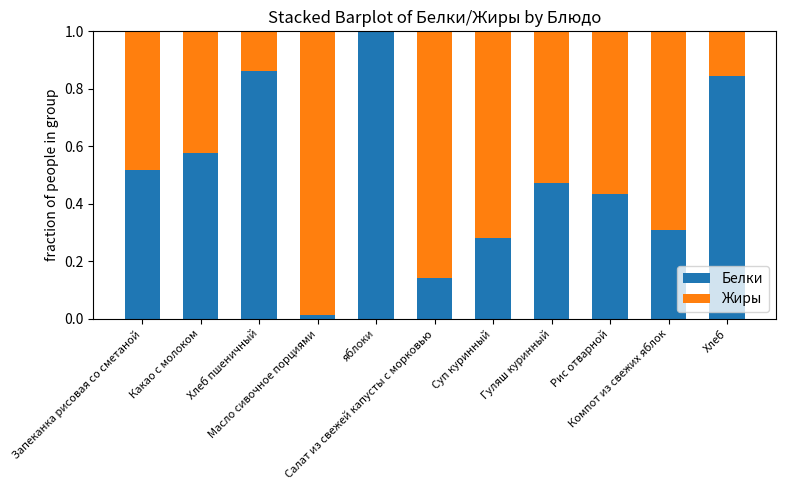

What is the sum of all Белки values?

5.5